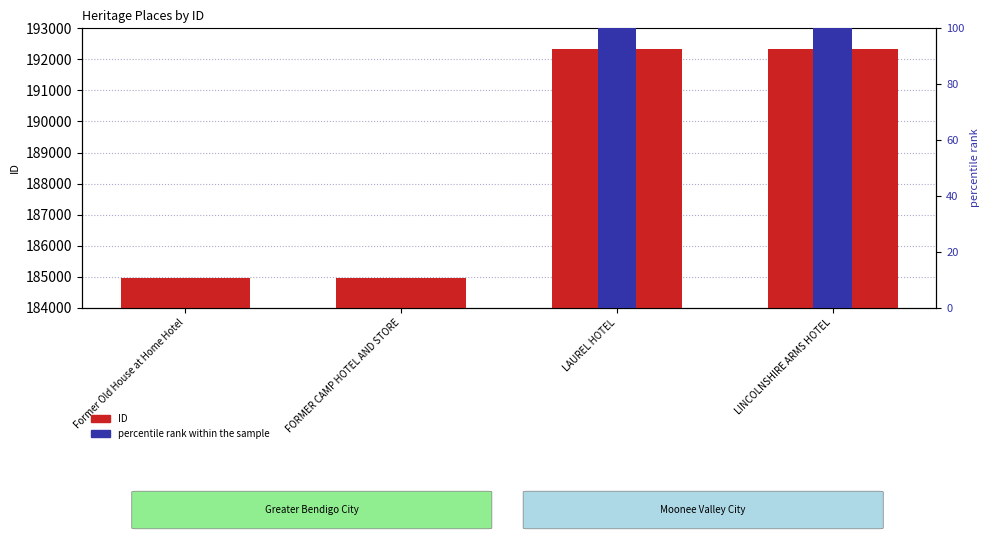

The percentile rank within the sample series shows 147.3 at LAUREL HOTEL. True or false?

True